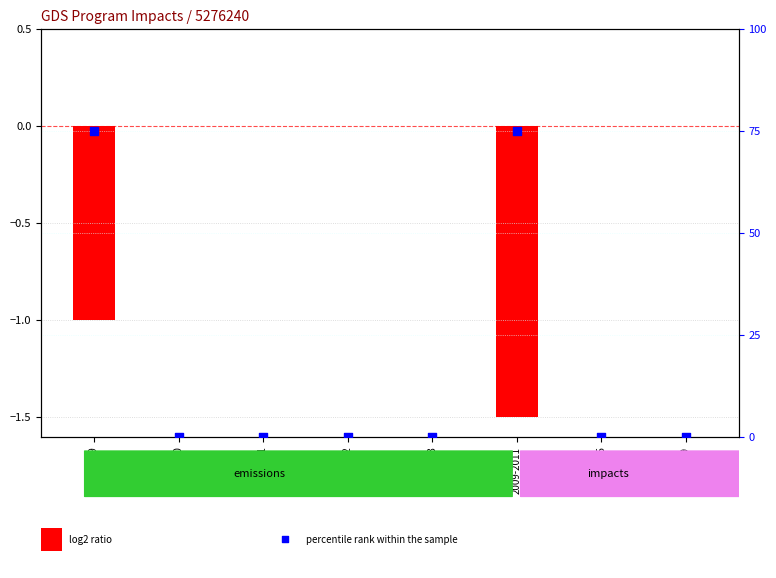

Which series contains the highest Y value?

percentile rank within the sample